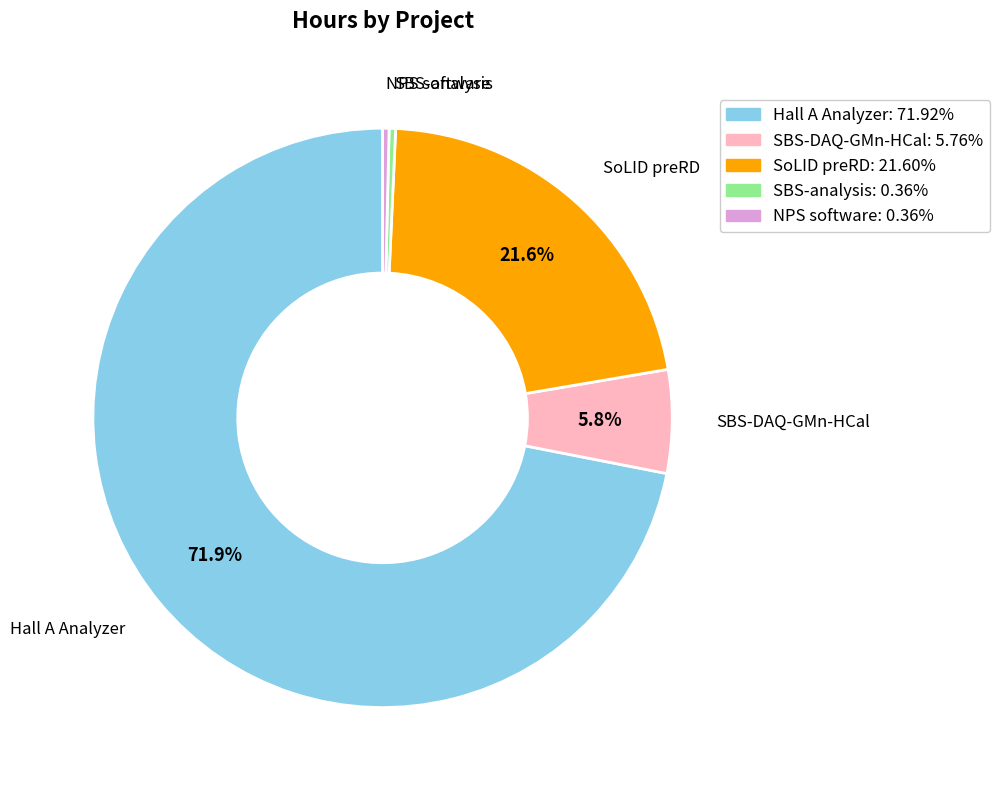

Is there any slice that represents more than half of the pie?

Yes